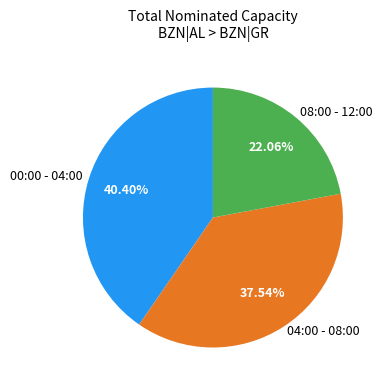

What is the smallest slice in the pie chart?

08:00 - 12:00